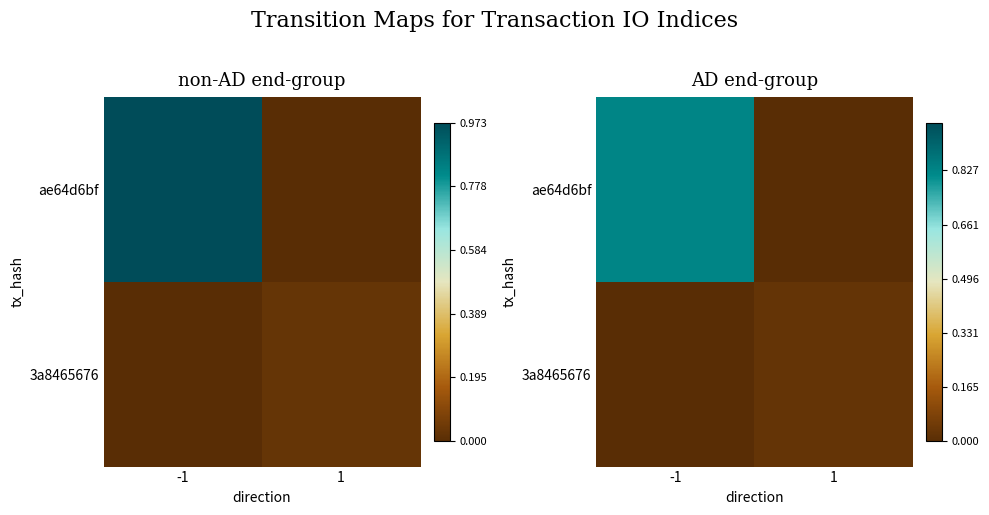

At which label is 3a8465676 closest to 0?

-1